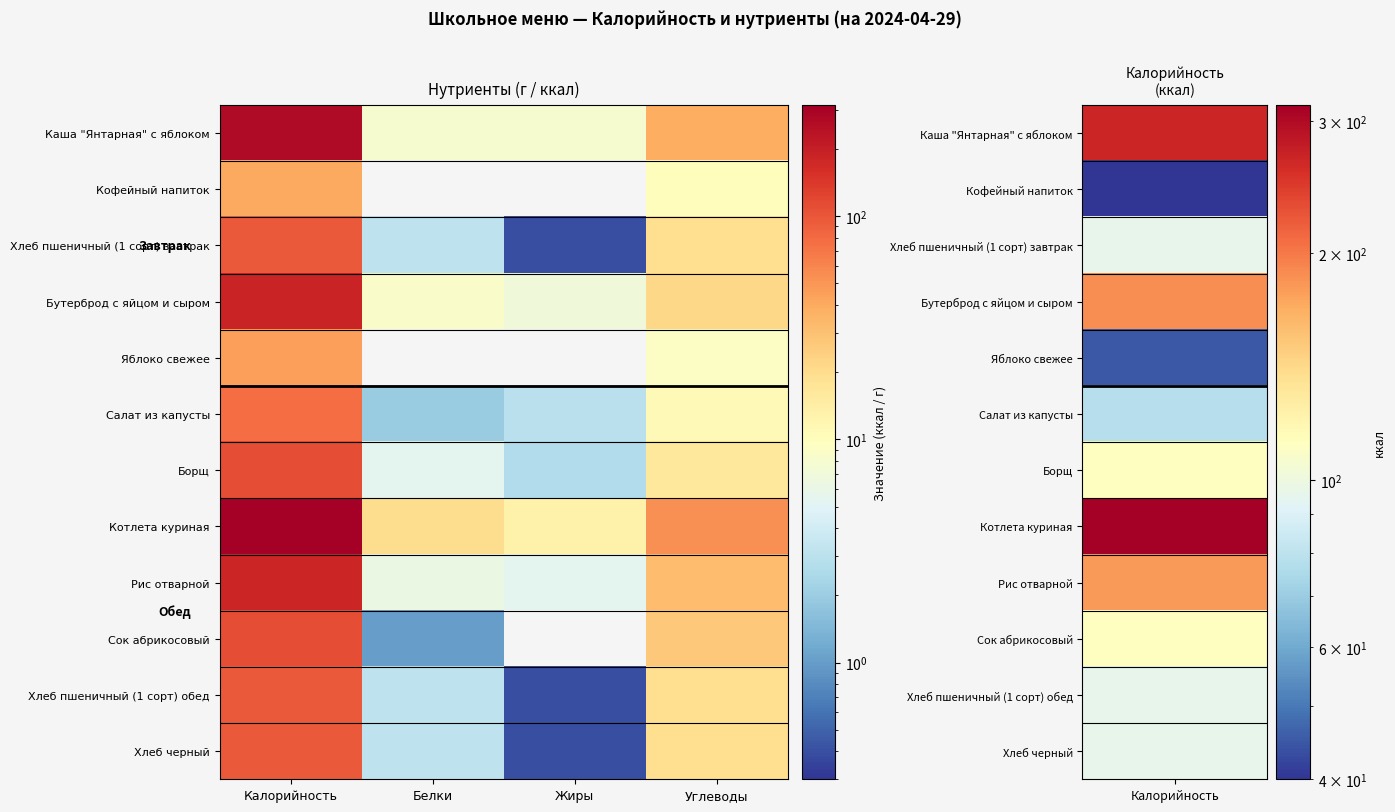

Which has a higher value, Углеводы or Калорийность?

Калорийность